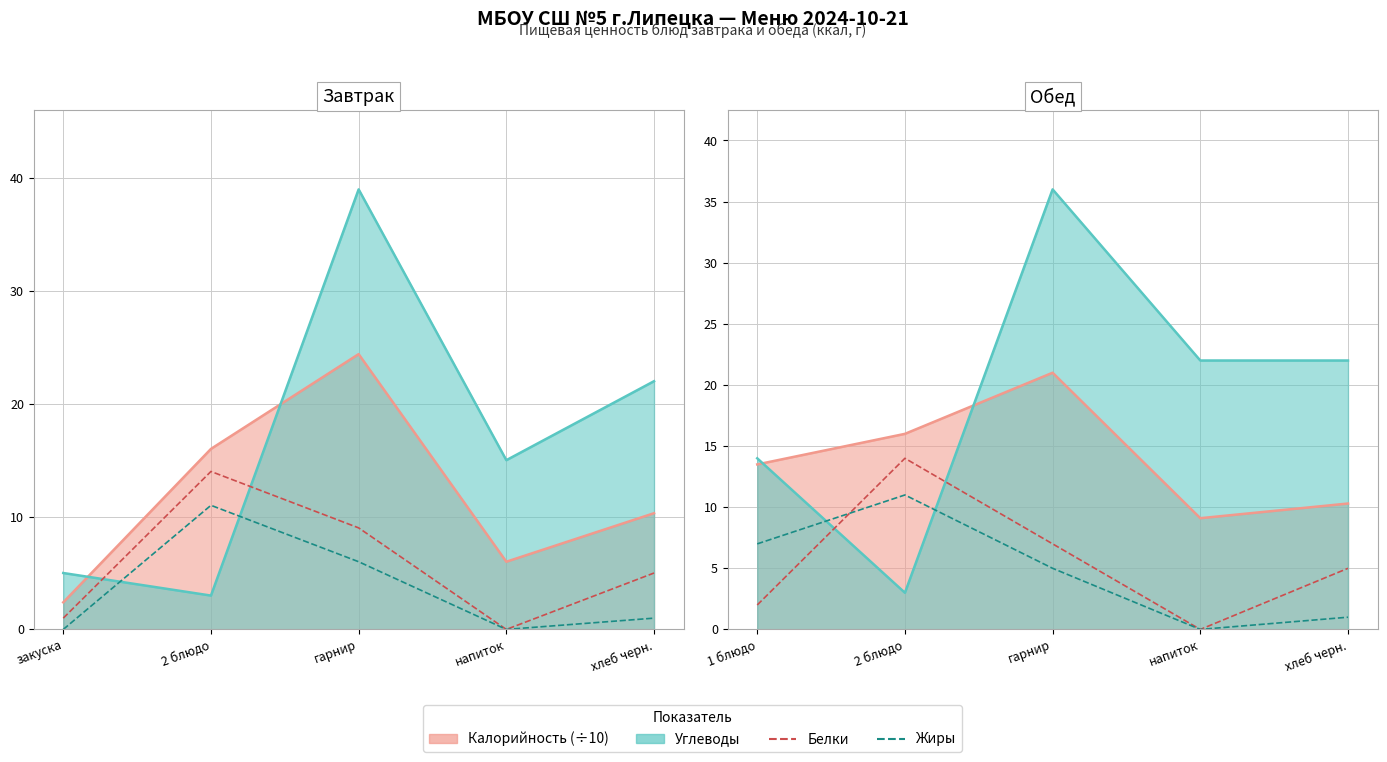

What position from the left is напиток?

4